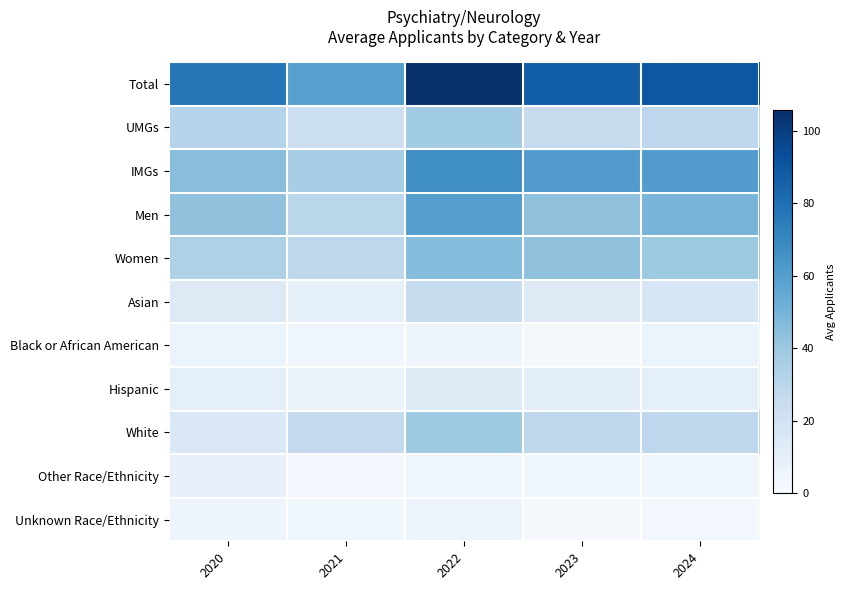

What is the total value across all series at 2023?

320.3